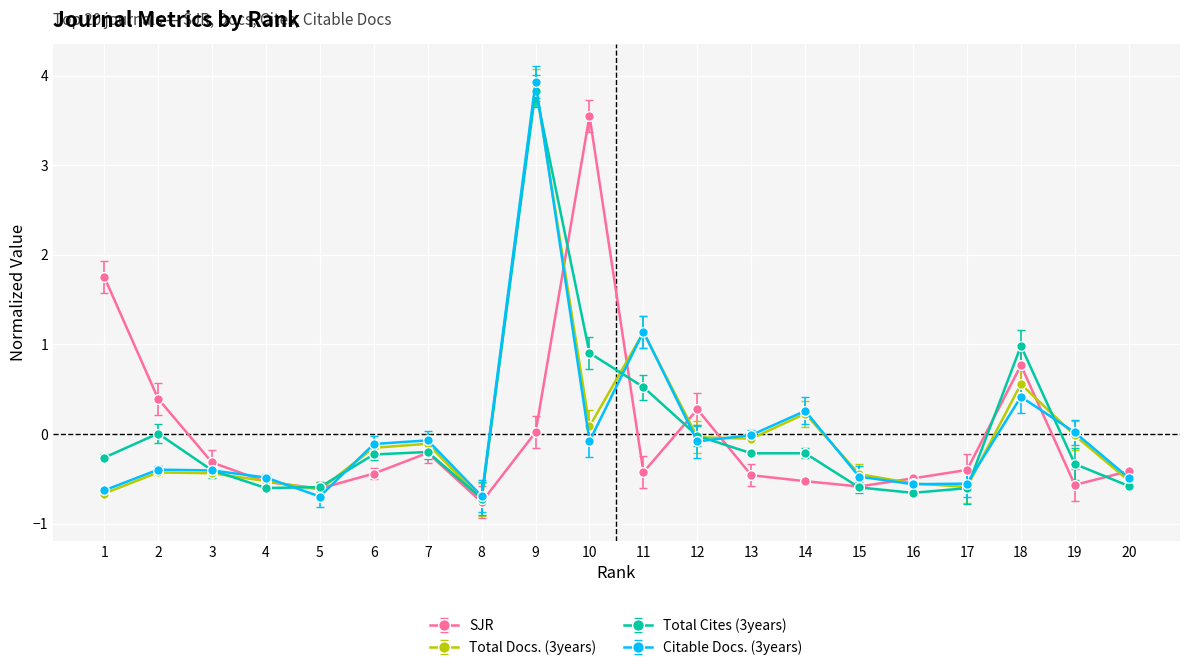

What is the smallest value displayed?

-0.8